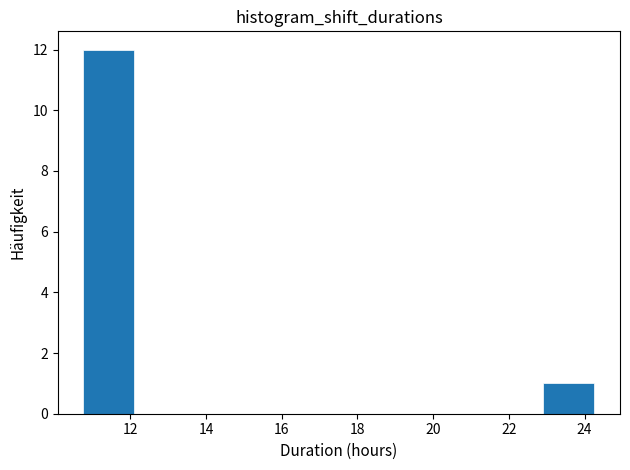

Reading left to right, list every bar in this chart as the range it spans on the x-axis followed by its height. Neither the bar edges nor the heights are printed on the chart, so give them approximately, as read against the axes.

10.8 to 12.2: 12
12.2 to 13.4: 0
13.4 to 14.8: 0
14.8 to 16.2: 0
16.2 to 17.6: 0
17.6 to 18.8: 0
18.8 to 20.2: 0
20.2 to 21.6: 0
21.6 to 23.0: 0
23.0 to 24.2: 1